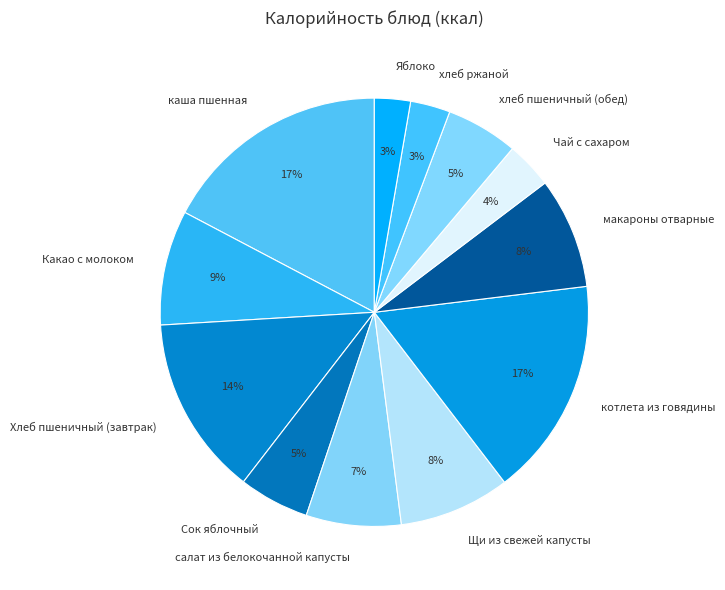

To the nearest percent, what percentage of the pie is хлеб ржаной?

3%